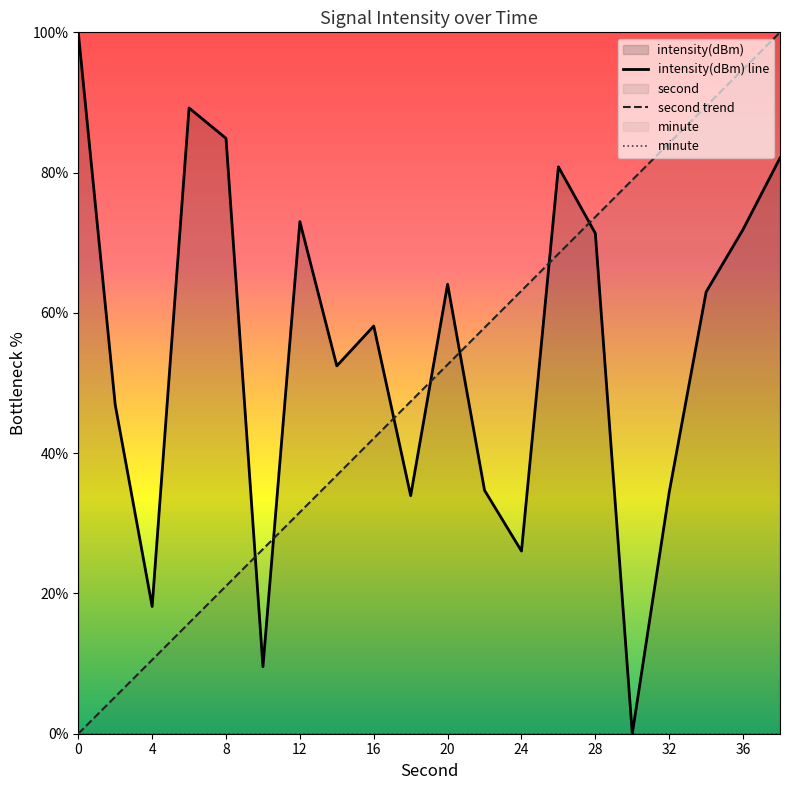

What is the sum of the intensity(dBm) values at 36 and 4?

90.0